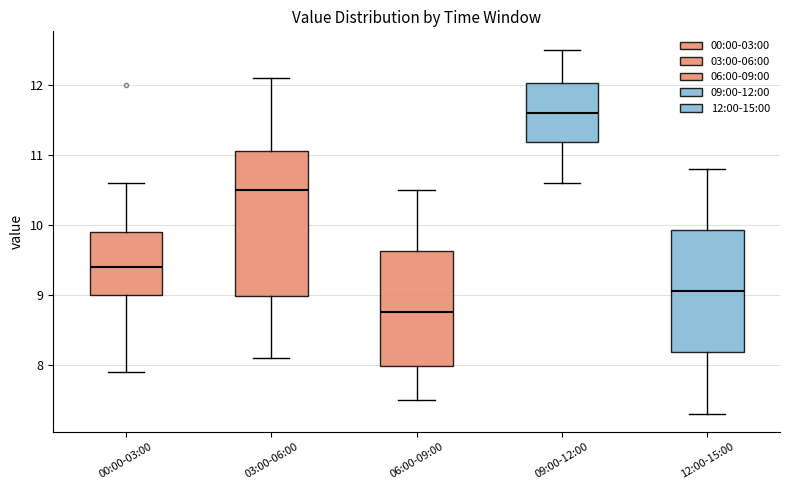

Reading left to right, read every box against the y-axis: the position of its median line, the range the box covers, and the ends of its whiskers. The values are not printed on the chart, so give them approximately, as read against the axis.

00:00-03:00: median 9.4, box 9.0 to 9.9, whiskers 7.9 to 10.6
03:00-06:00: median 10.5, box 9.0 to 11.1, whiskers 8.1 to 12.1
06:00-09:00: median 8.8, box 8.0 to 9.6, whiskers 7.5 to 10.5
09:00-12:00: median 11.6, box 11.2 to 12.0, whiskers 10.6 to 12.5
12:00-15:00: median 9.1, box 8.2 to 9.9, whiskers 7.3 to 10.8